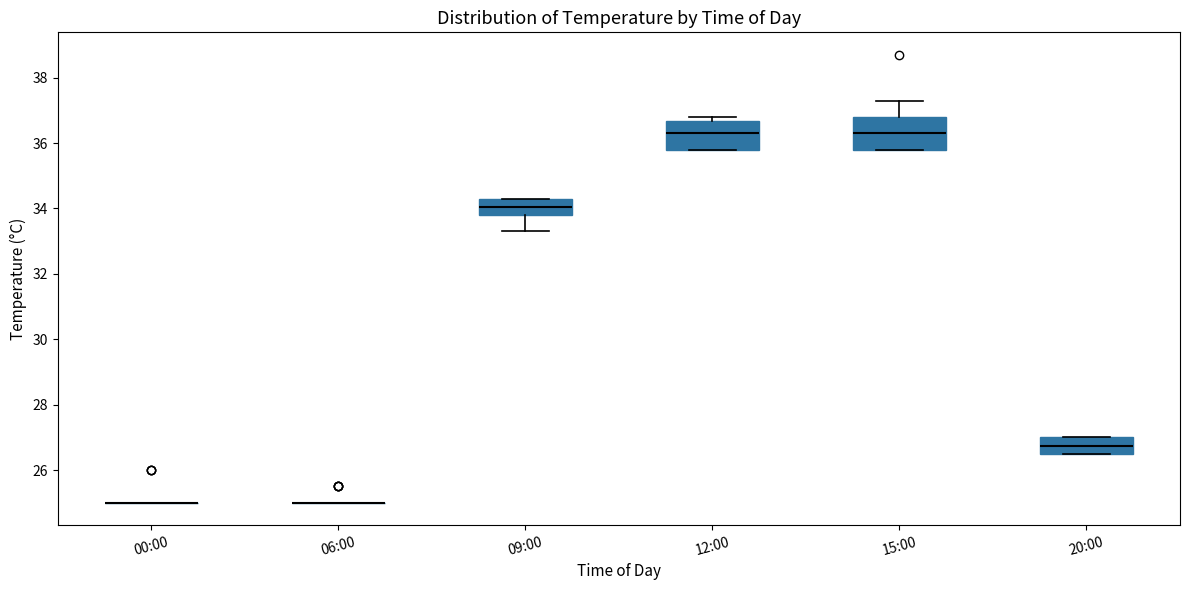

Reading left to right, transcribe this box plot: for each box, give where its median line is, the range the box spans, and where its two whiskers end, as read against the y-axis. The values are not printed on the chart, so give them approximately, as read against the axis.

00:00: box collapsed to a line at 25.0, whiskers 25.0 to 25.0
06:00: box collapsed to a line at 25.0, whiskers 25.0 to 25.0
09:00: median 34.0, box 33.8 to 34.4, whiskers 33.4 to 34.4
12:00: median 36.4, box 35.8 to 36.6, whiskers 35.8 to 36.8
15:00: median 36.4, box 35.8 to 36.8, whiskers 35.8 to 37.4
20:00: median 26.8, box 26.6 to 27.0, whiskers 26.6 to 27.0